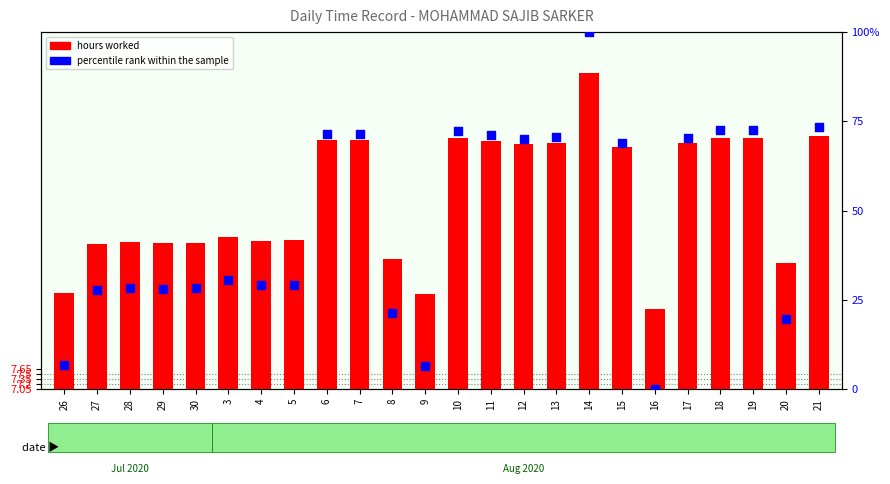

At how many categories does at least one series exceed 37?

12